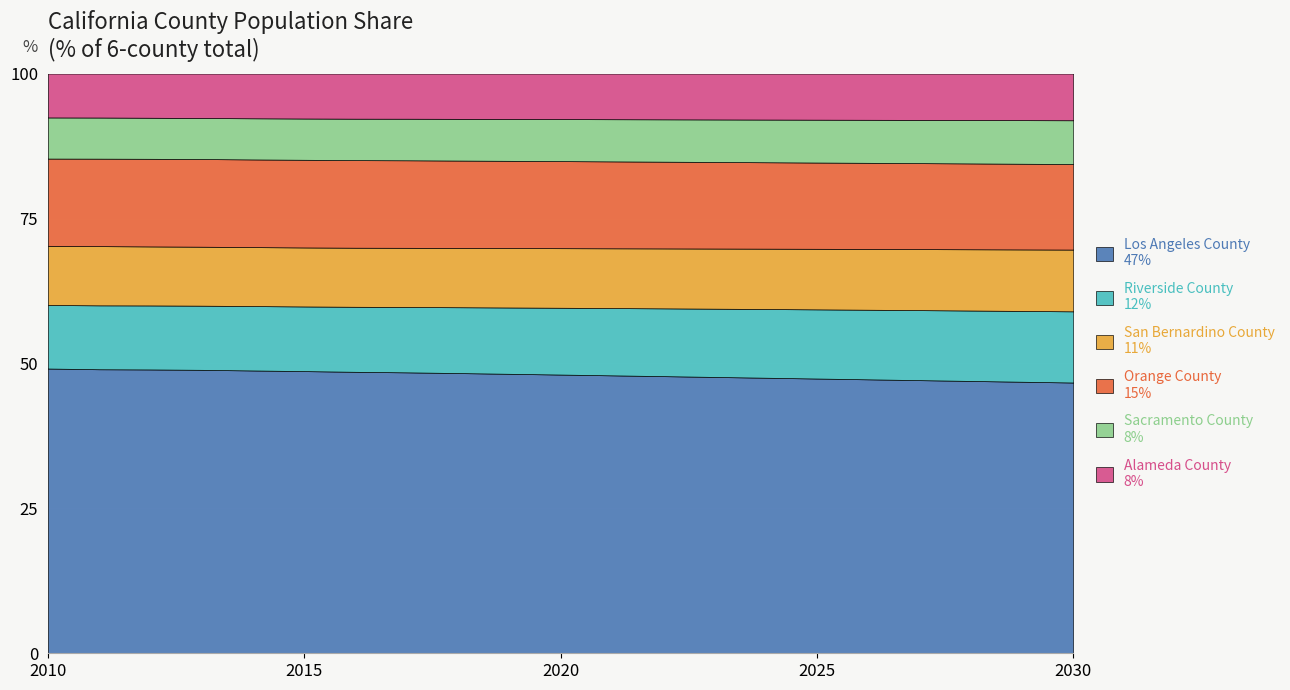

What is the total value across all series at 2015?

100.0